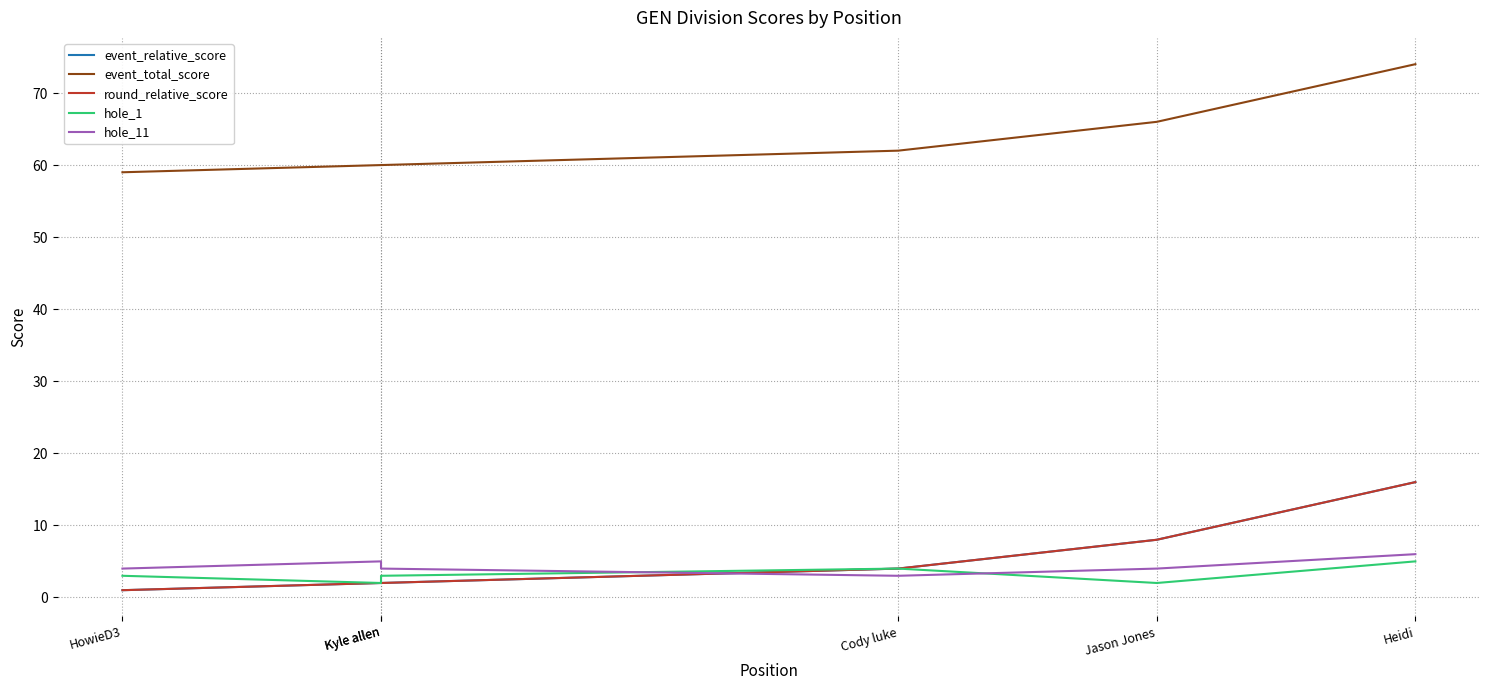

Reading left to right, extract all data points from this chart.

event_relative_score: 1	2	2	4	8	16
event_total_score: 59	60	60	62	66	74
round_relative_score: 1	2	2	4	8	16
hole_1: 3	2	3	4	2	5
hole_11: 4	5	4	3	4	6